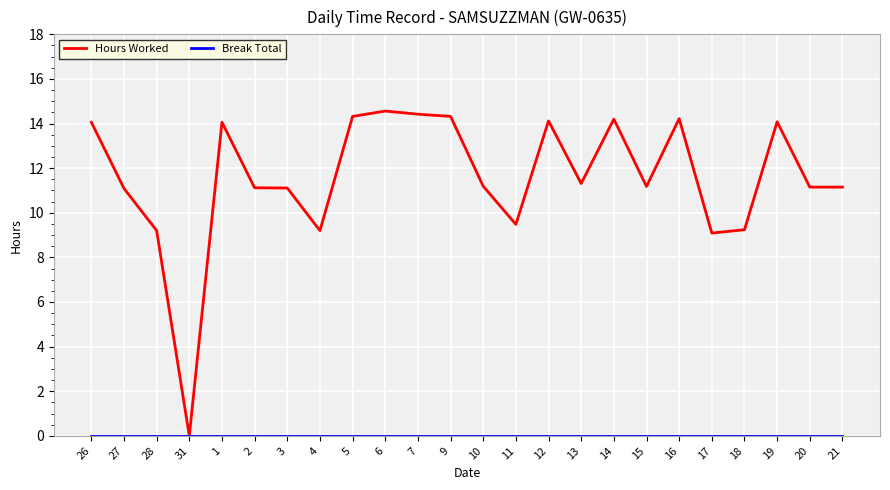

Which series has the largest range (max minus min)?

Hours Worked